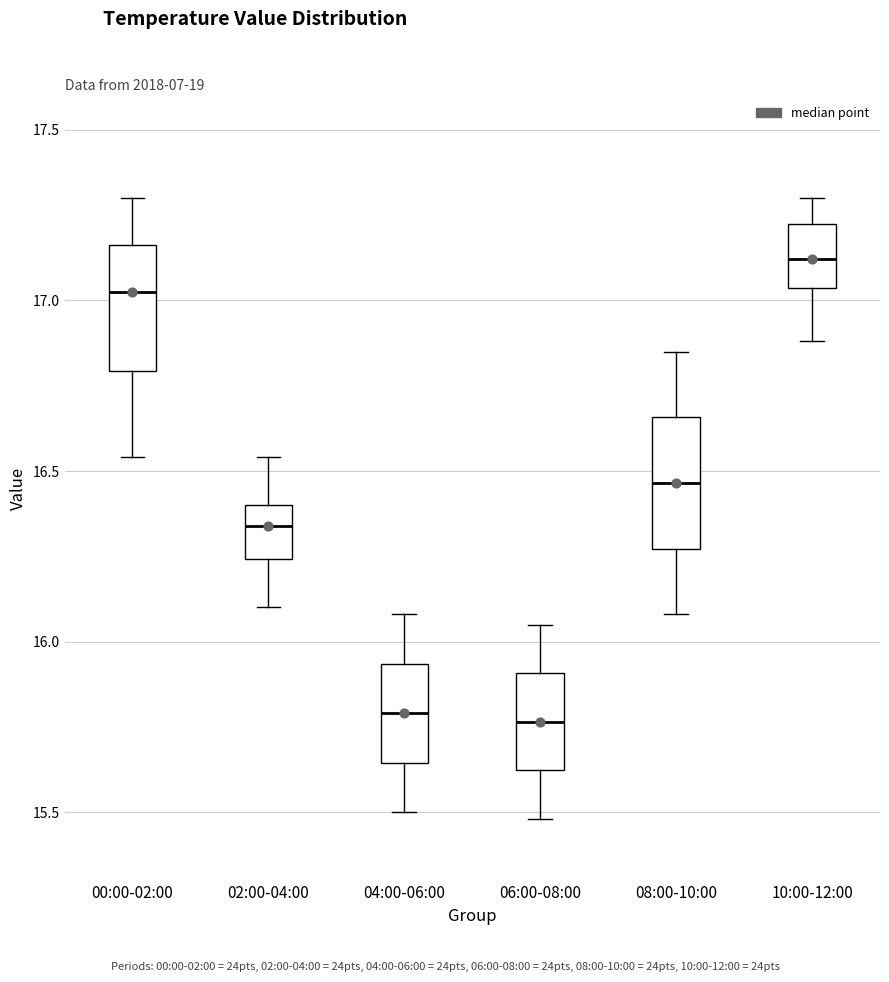

Reading left to right, transcribe this box plot: for each box, give where its median line is, the range the box spans, and where its two whiskers end, as read against the y-axis. The values are not printed on the chart, so give them approximately, as read against the axis.

00:00-02:00: median 17.05, box 16.80 to 17.15, whiskers 16.55 to 17.30
02:00-04:00: median 16.35, box 16.25 to 16.40, whiskers 16.10 to 16.55
04:00-06:00: median 15.80, box 15.65 to 15.95, whiskers 15.50 to 16.10
06:00-08:00: median 15.75, box 15.60 to 15.90, whiskers 15.50 to 16.05
08:00-10:00: median 16.45, box 16.25 to 16.65, whiskers 16.10 to 16.85
10:00-12:00: median 17.10, box 17.05 to 17.20, whiskers 16.90 to 17.30